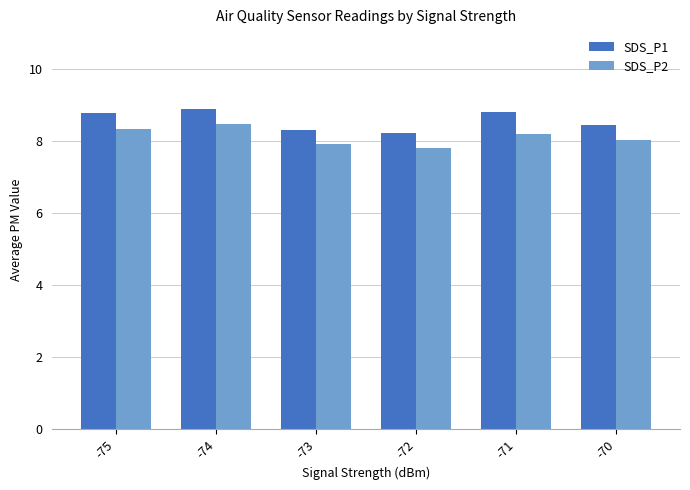

What is the difference between the maximum and minimum values in the SDS_P2 series?

0.7